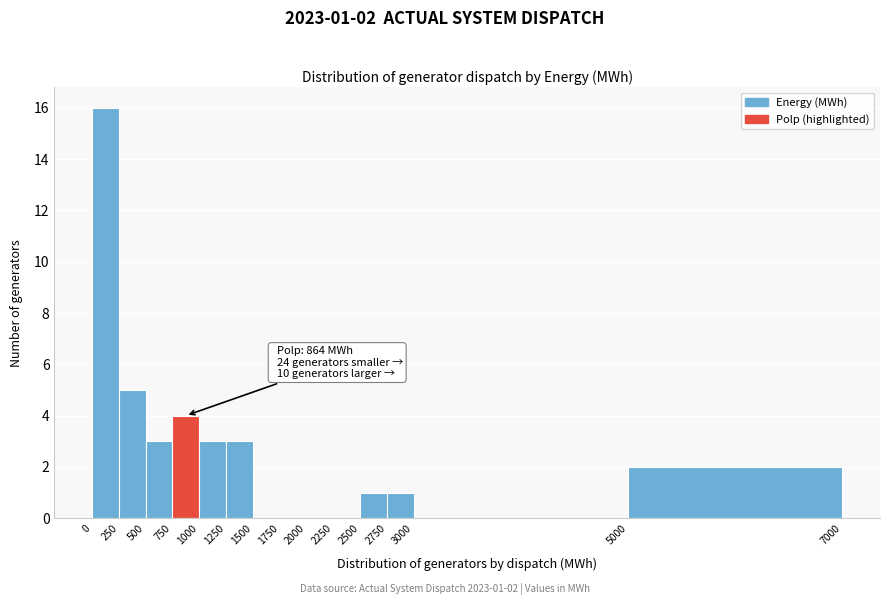

Over which range of the x-axis is the bar tallest?

0 to 250